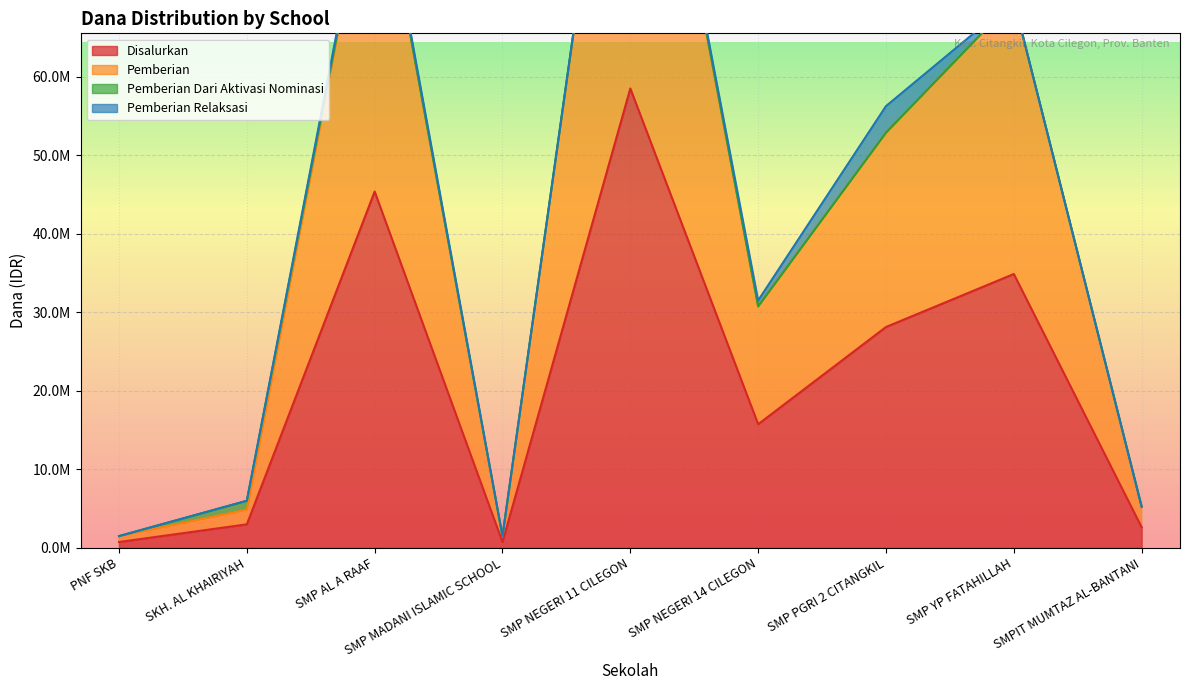

What value does the Disalurkan series have at SMPIT MUMTAZ AL-BANTANI?

2625000